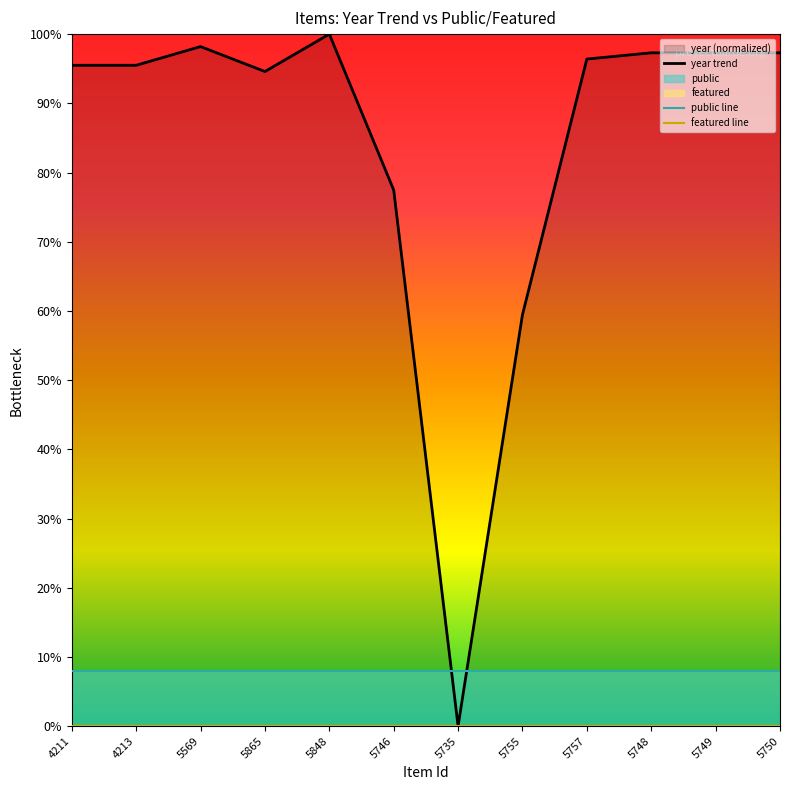

Which series changed the most between 5746 and 5748?

year trend